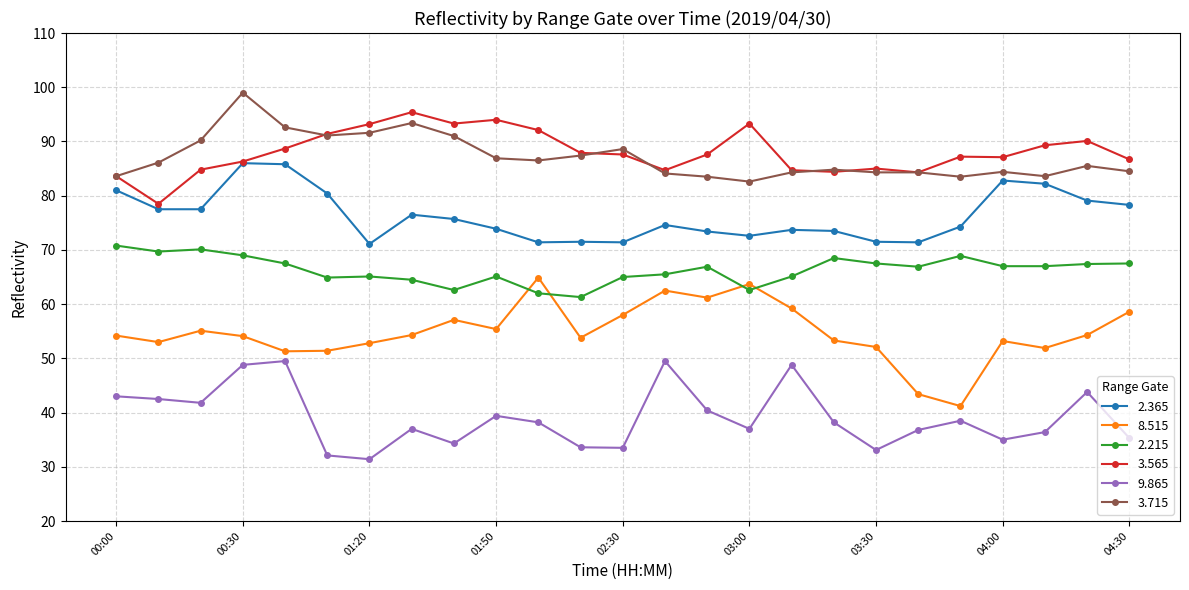

List the series in order of their peak value, highest first.

3.715, 3.565, 2.365, 2.215, 8.515, 9.865